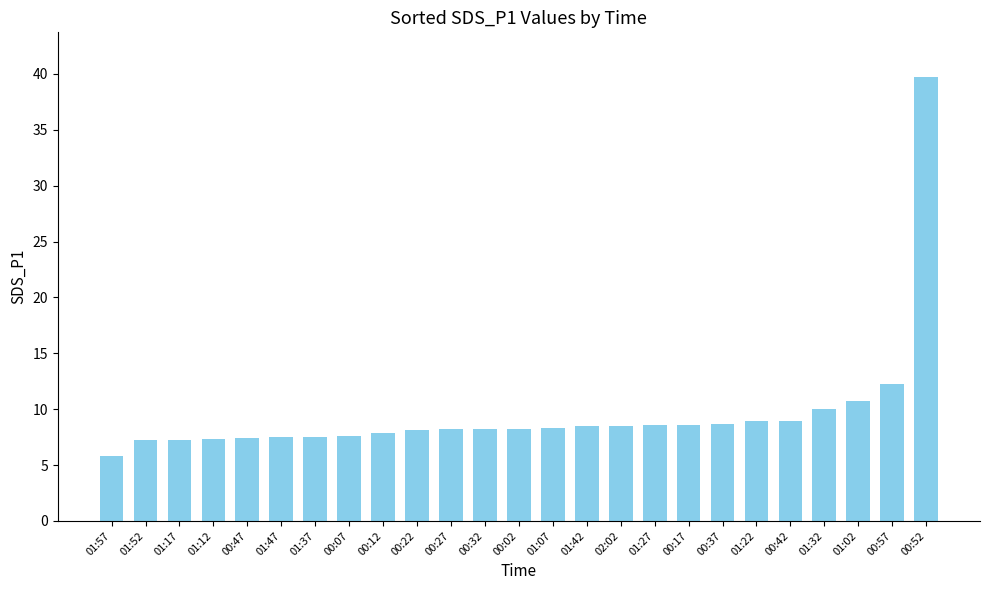

What is the label of the 7th bar from the left?

01:37